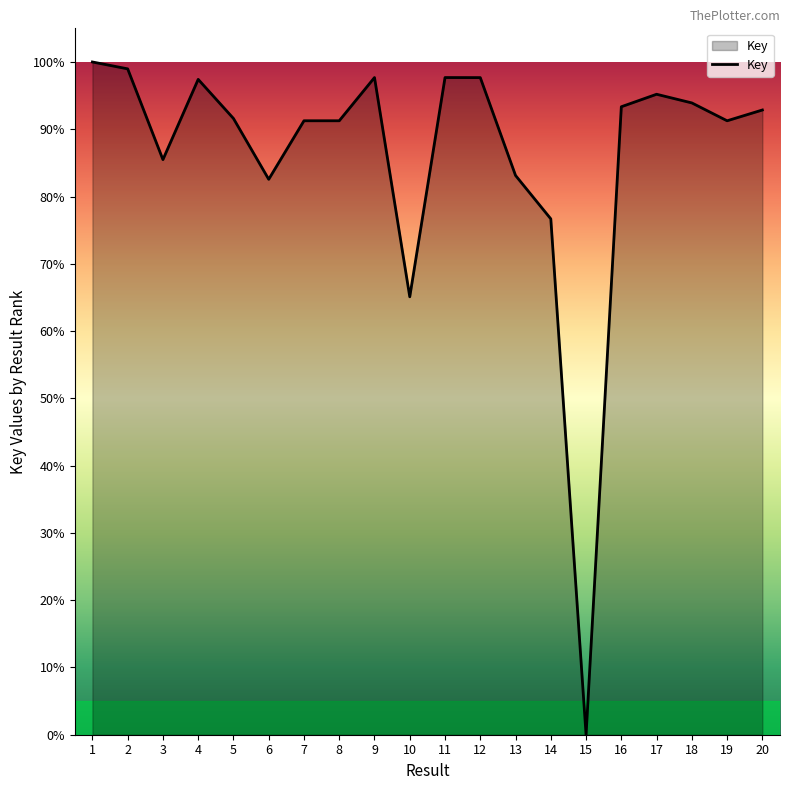

At which category does the data reach its first local peak?

4